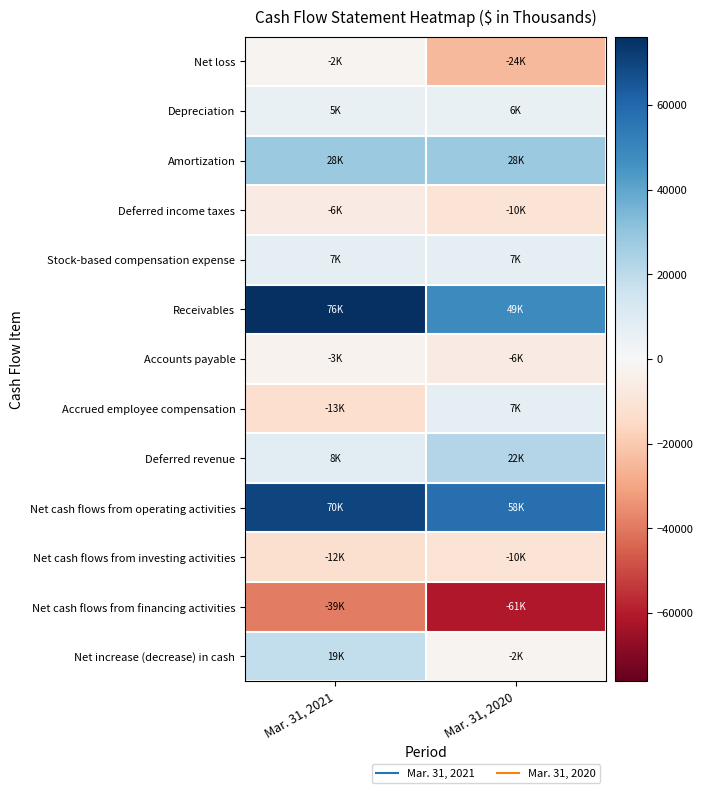

Between Mar. 31, 2021 and Mar. 31, 2020, which series saw the biggest shift?

Receivables